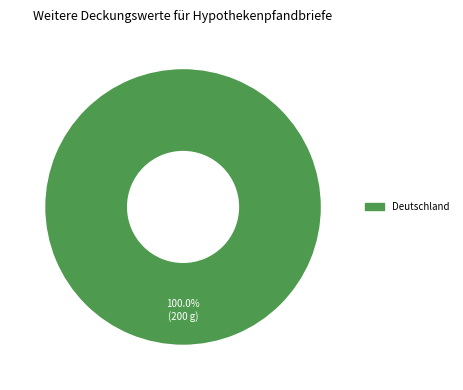

Is there any slice that represents more than half of the pie?

Yes